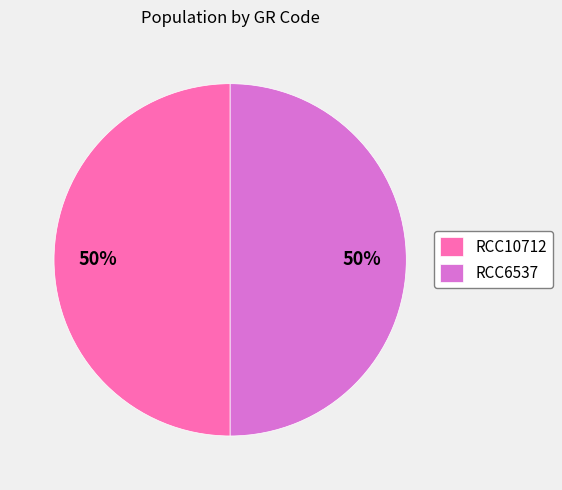

To the nearest percent, what portion does RCC6537 represent?

50%